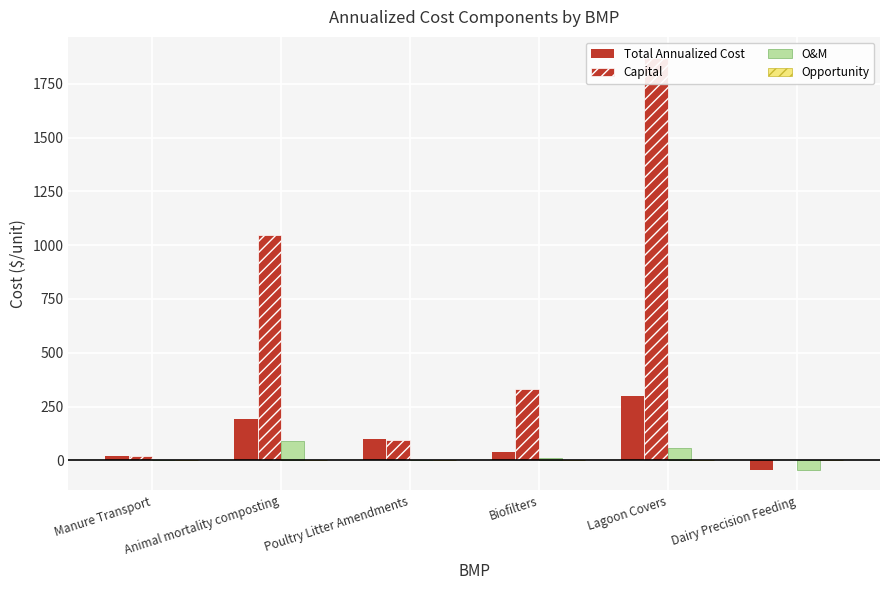

Rank the series at Lagoon Covers from highest to lowest value.

Capital, Total Annualized Cost, O&M, Opportunity